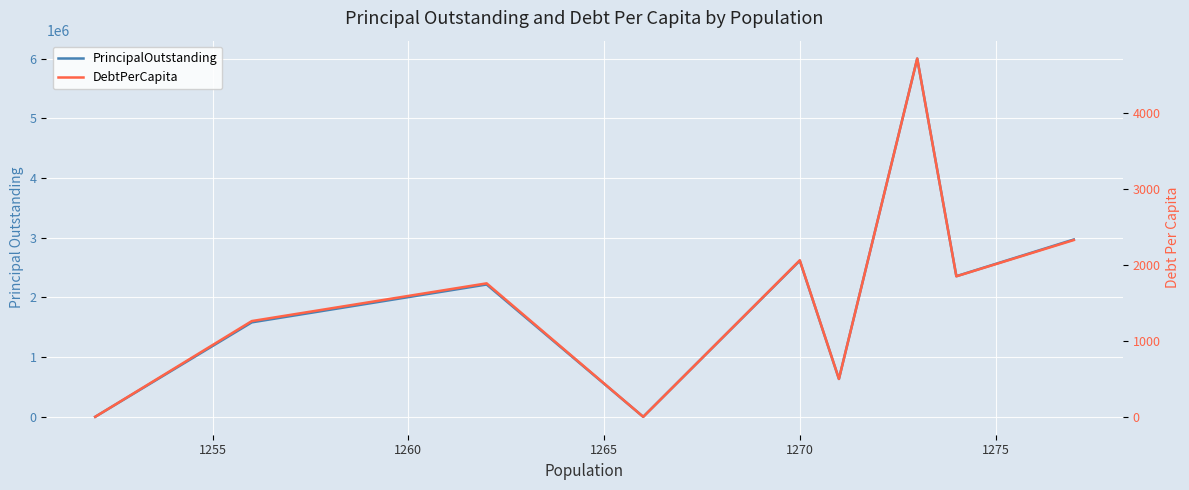

True or false: PrincipalOutstanding has more than 2 points higher than both neighbors.

True